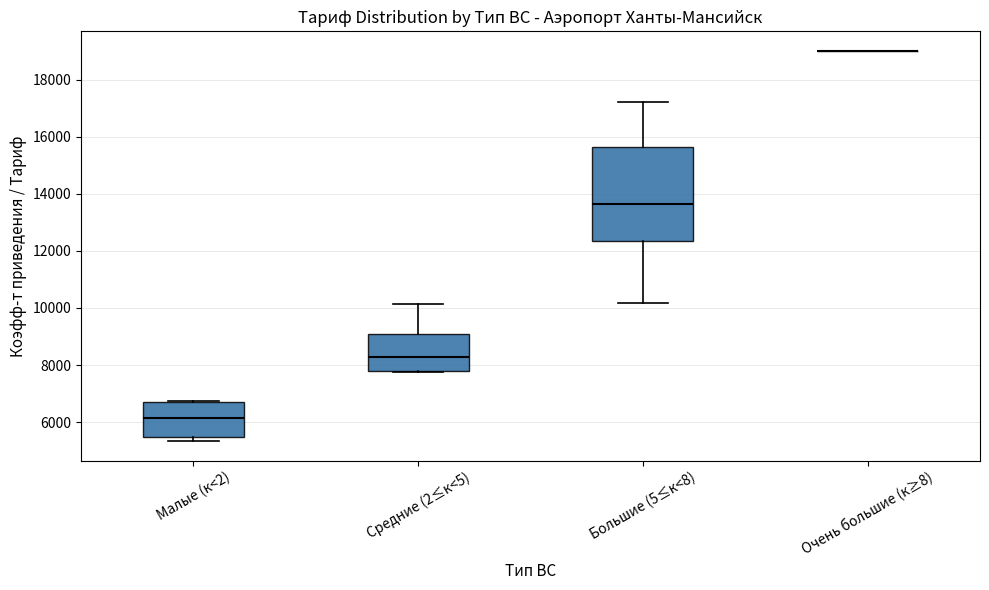

Which box is the tallest, from its lower edge to its upper edge?

Большие (5≤к<8)